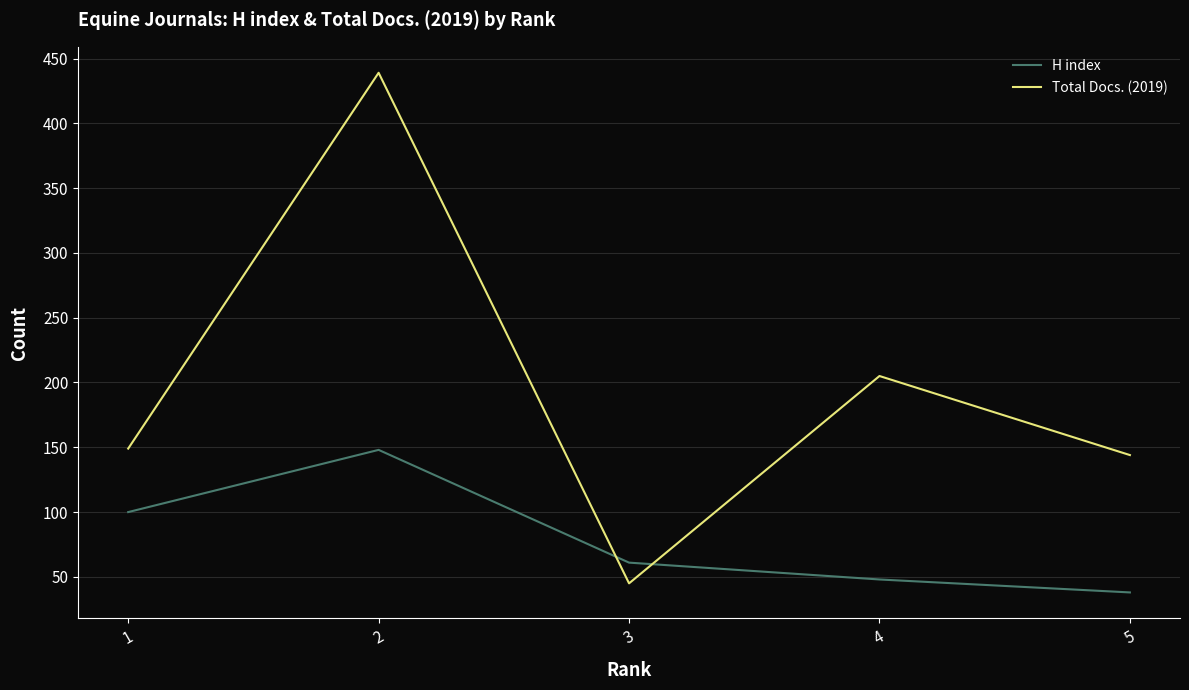

What is the spread (max minus min) of values at 4?

157